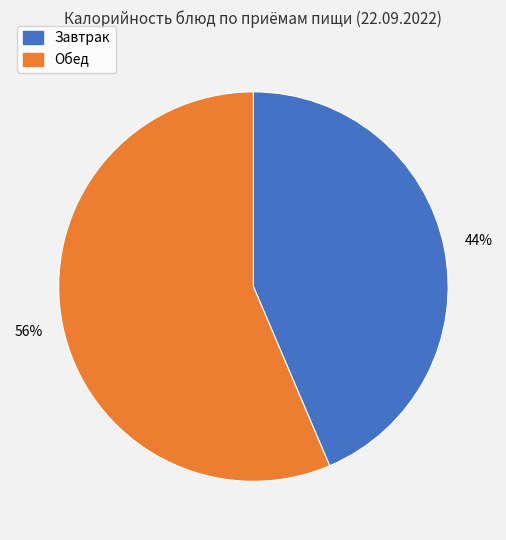

Does any single category account for the majority?

Yes